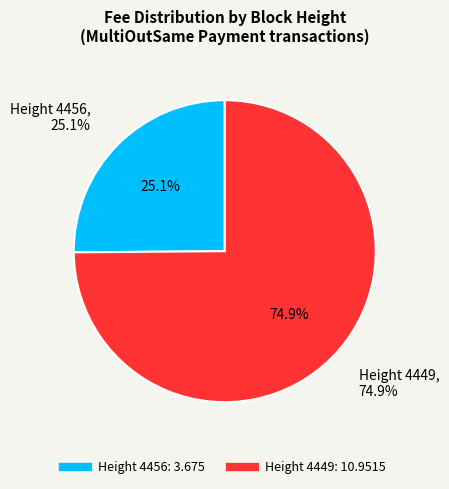

To the nearest percent, what is the average slice percentage?

50%